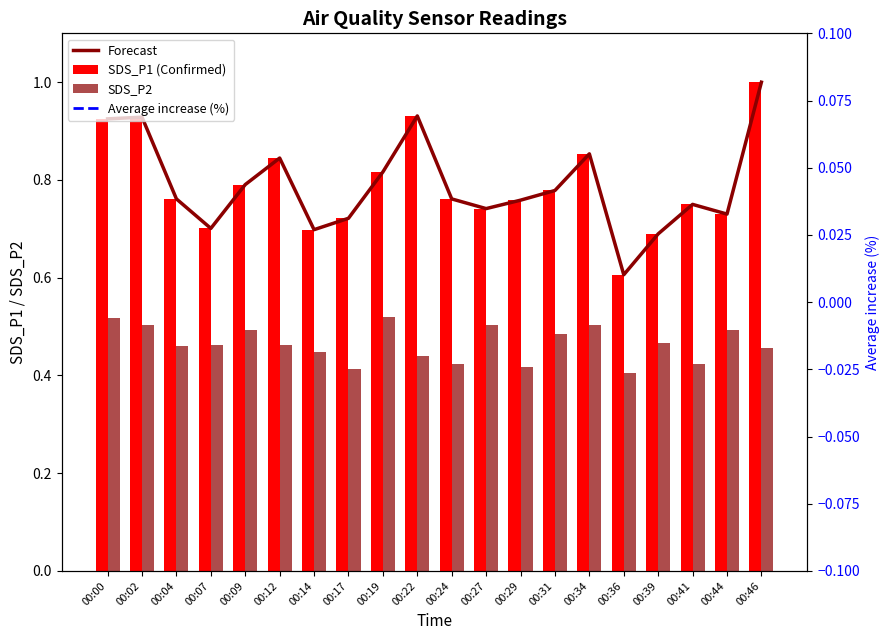

At which category does the chart reach its peak across all series?

00:46